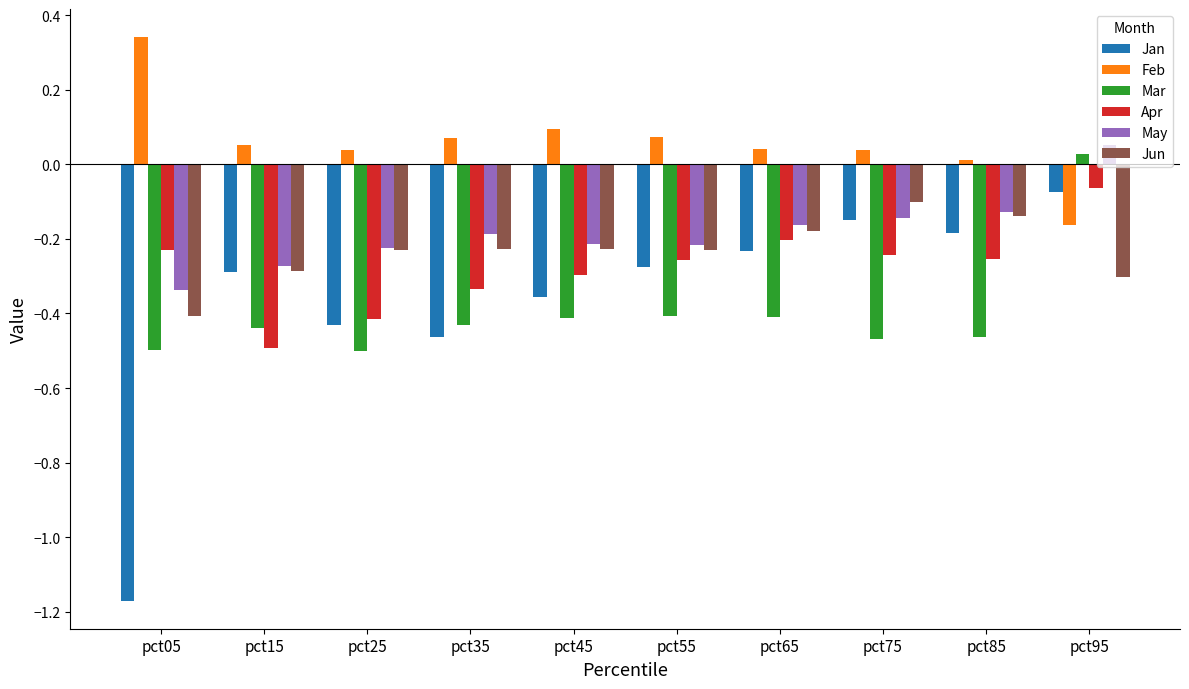

The value of Jan at pct85 is -0.0. True or false?

False